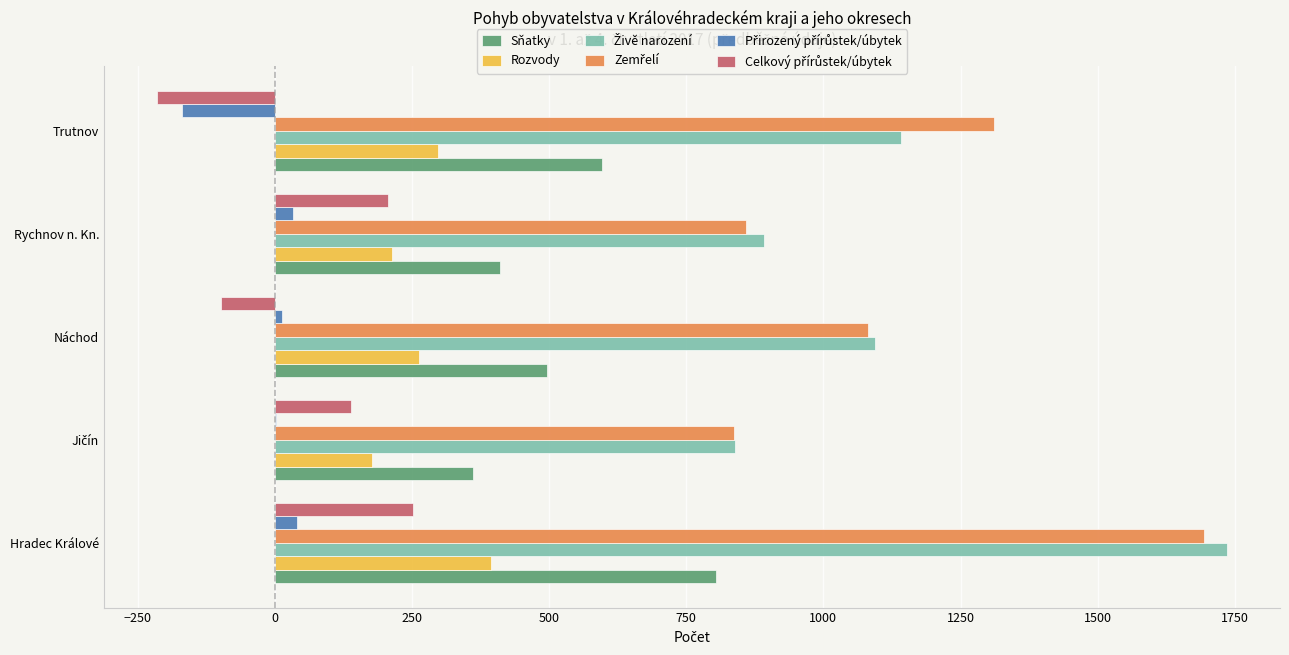

What is the greatest value displayed?

1735